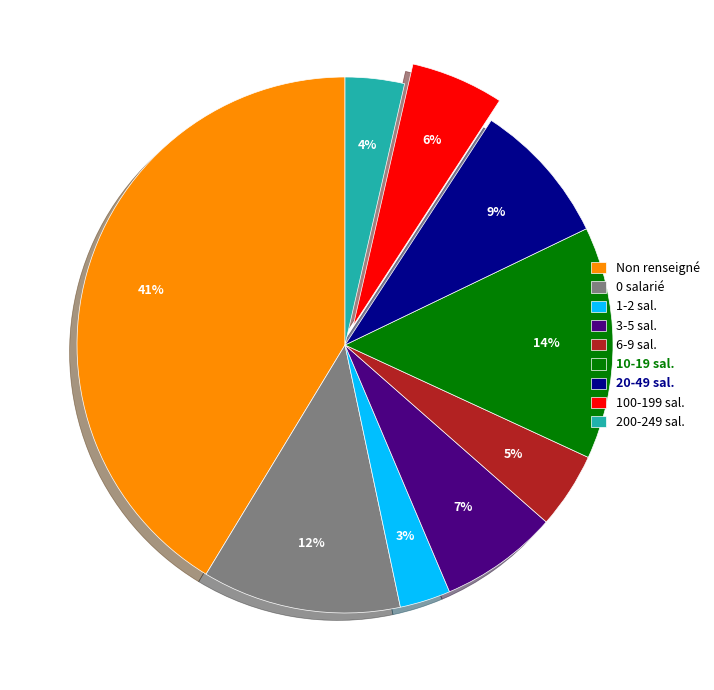

The 3-5 sal. slice represents 7% of the pie. True or false?

True